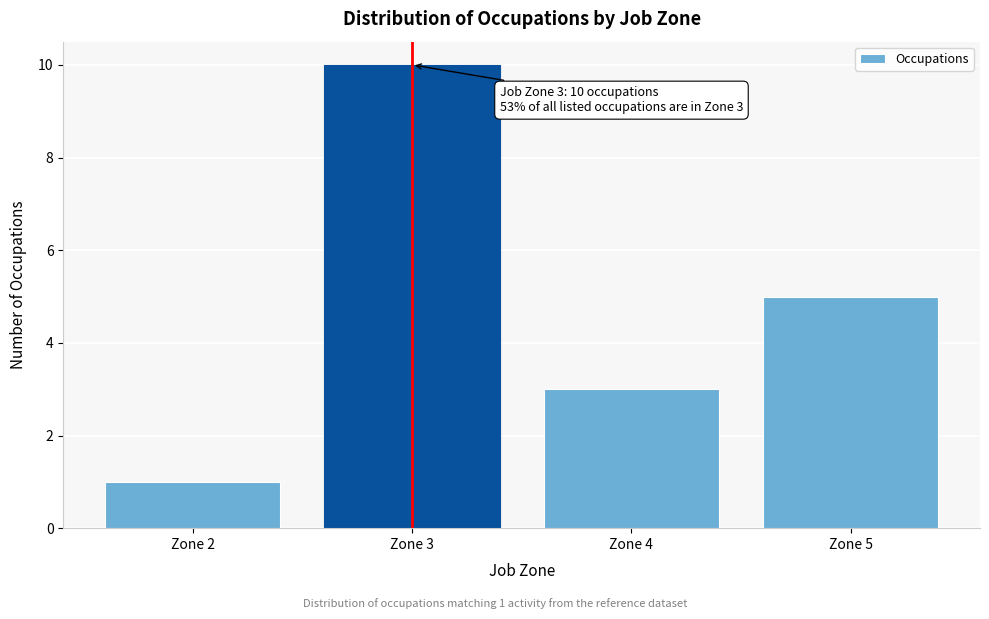

Which range on the x-axis has the tallest bar?

2.5 to 3.5